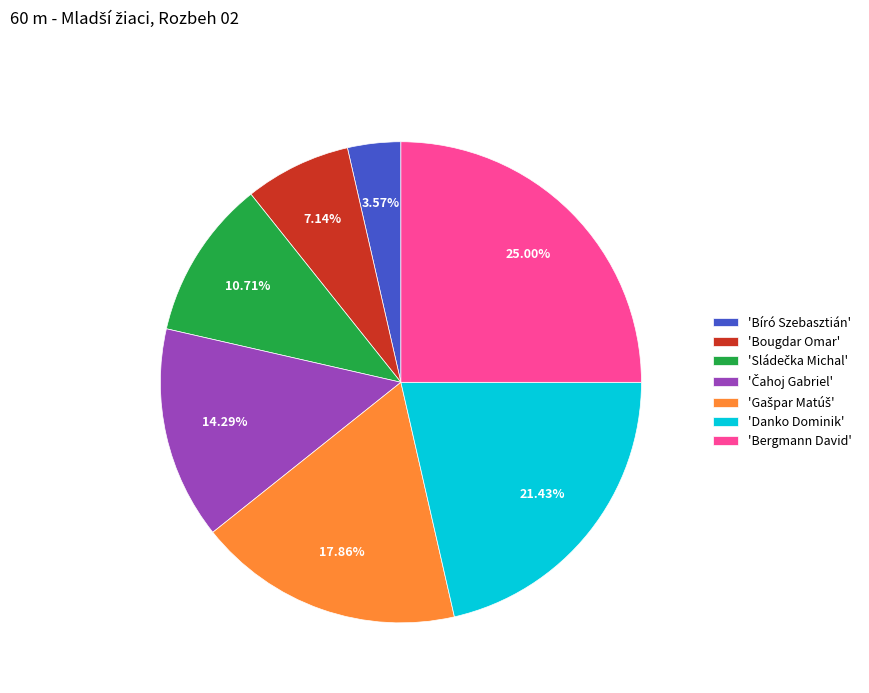

Between 'Bergmann David' and 'Danko Dominik', which is larger?

'Bergmann David'